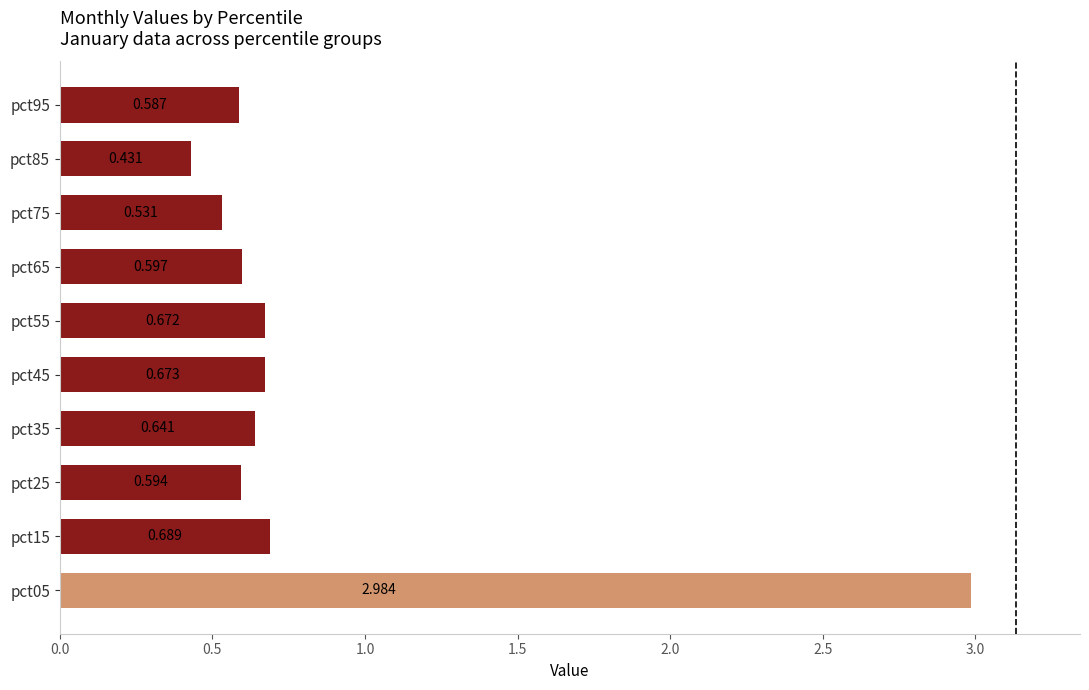

How many series are shown in this chart?

1